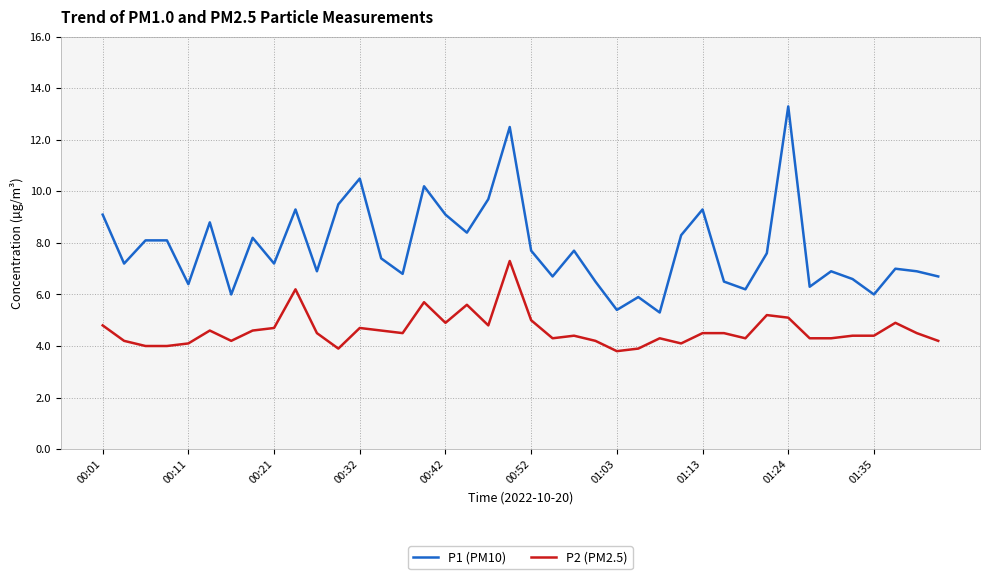

What is the minimum value for P1 (PM10)?

5.3